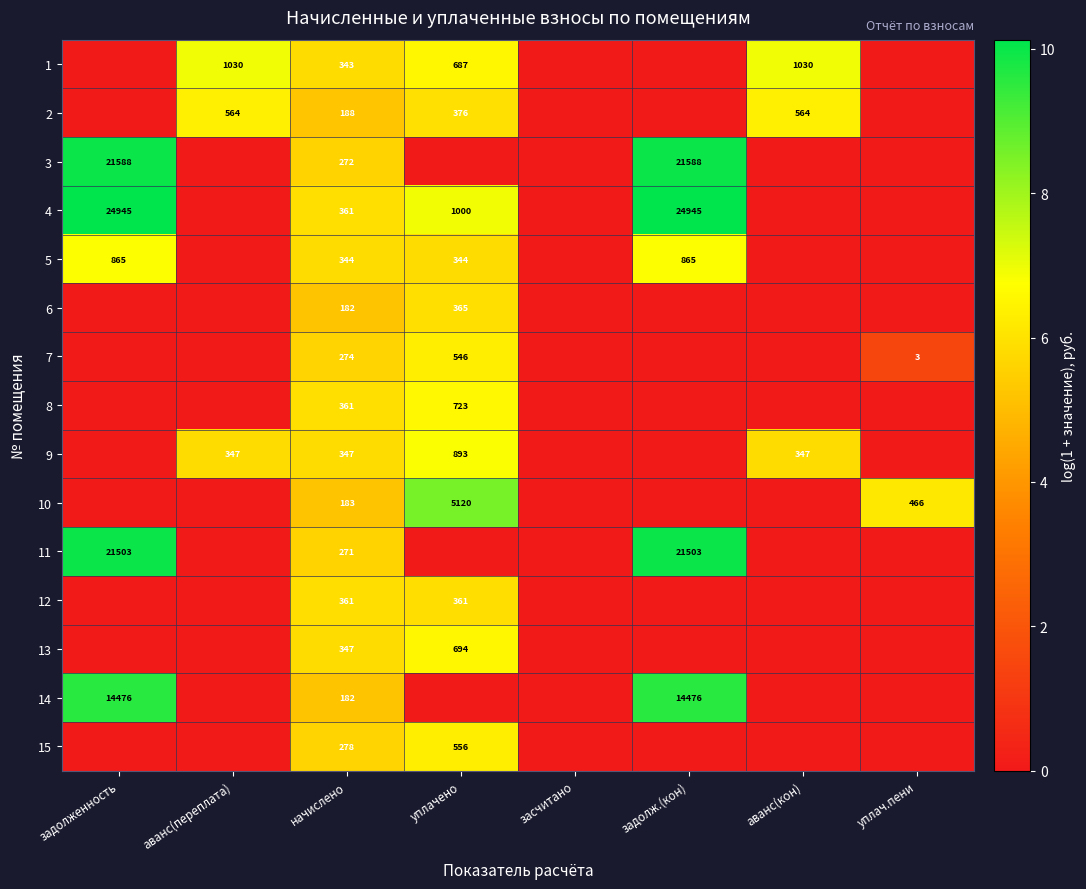

True or false: 9 has a value of 347 at начислено.

True